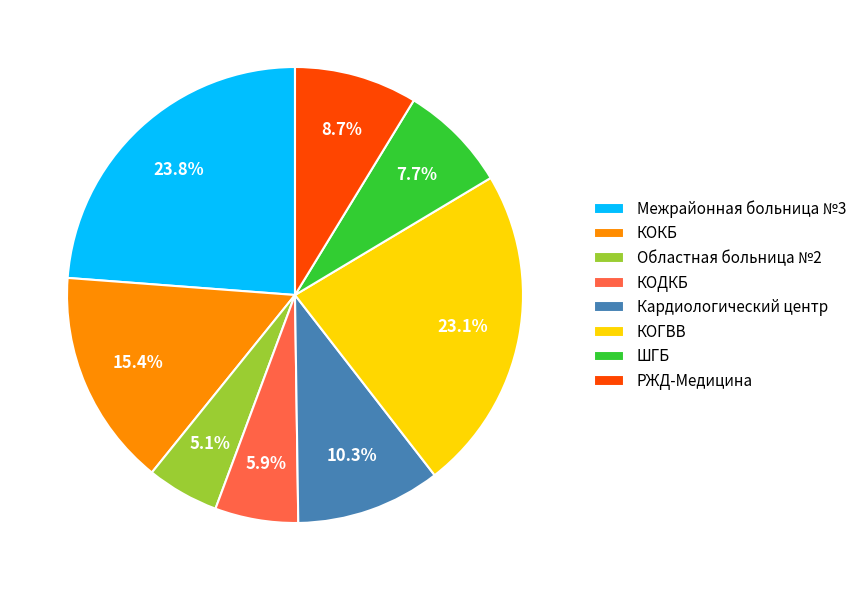

How much of the chart is everything except ШГБ?

92.3%